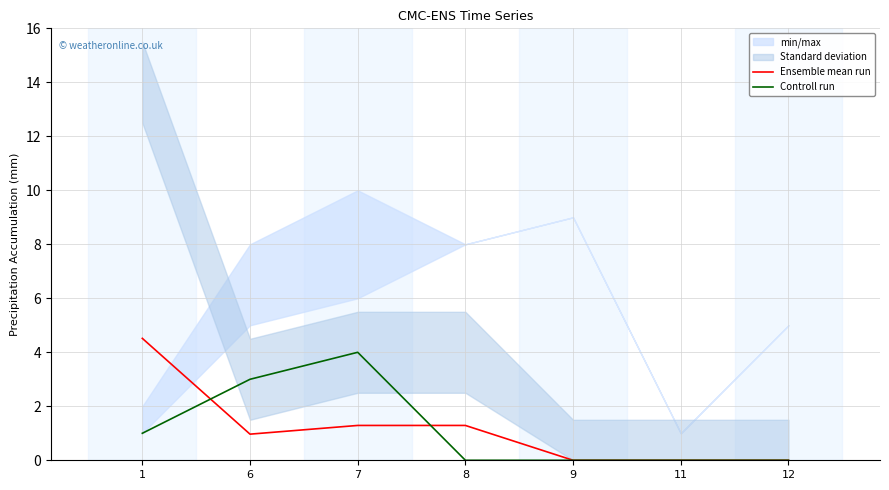

How many intersections are there between Controll run and Ensemble mean run?

2